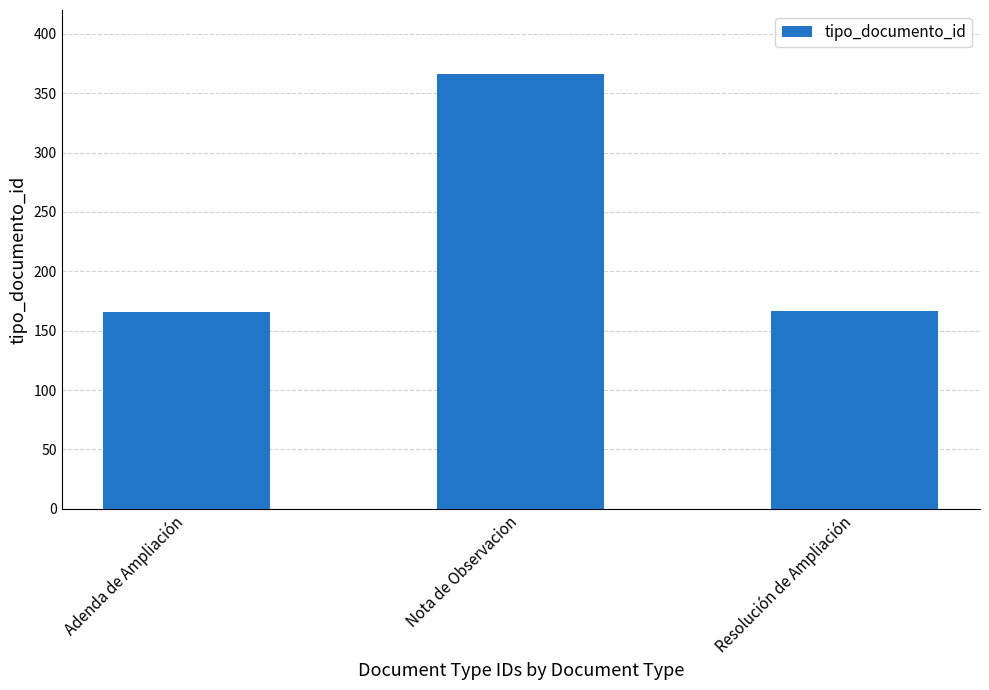

Between Adenda de Ampliación and Nota de Observacion, which is larger?

Nota de Observacion